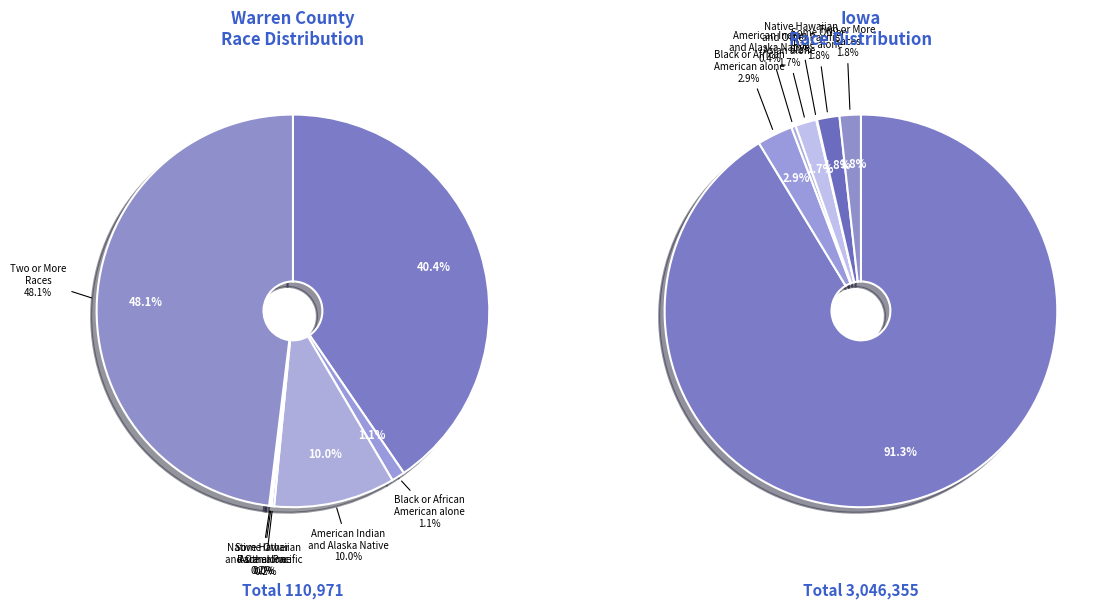

How much of the chart is everything except Some Other Race alone?

100.0%